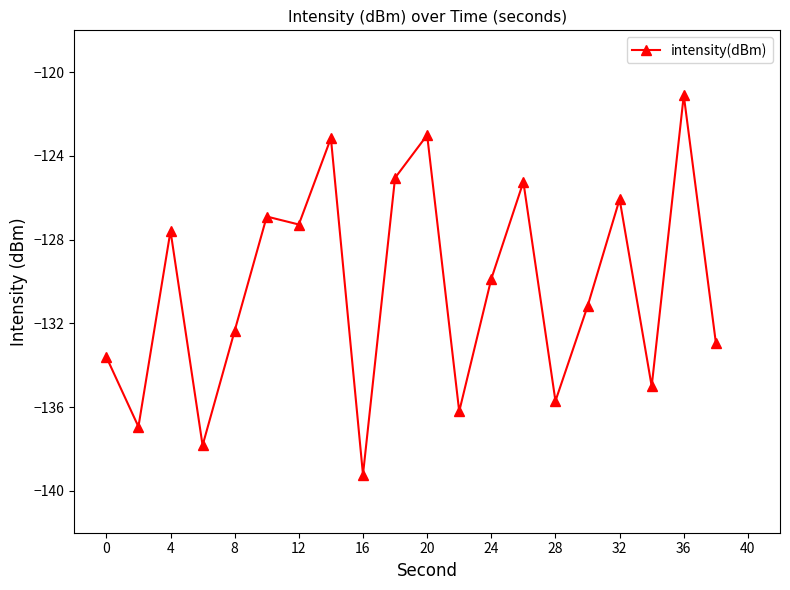

What is the smallest value displayed?

-139.2